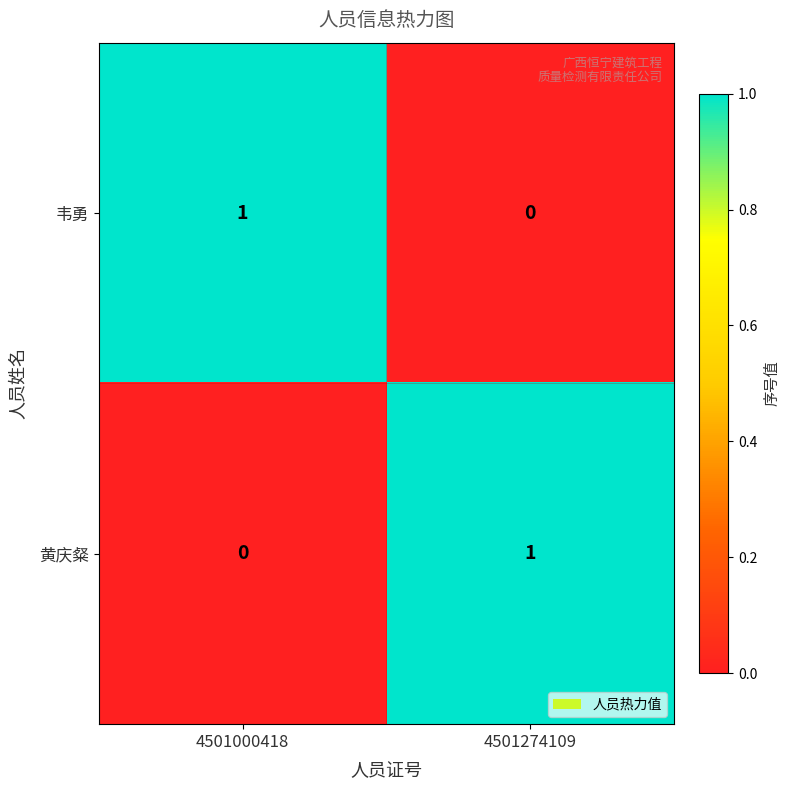

True or false: 韦勇 has a value of 1 at 4501000418.

True